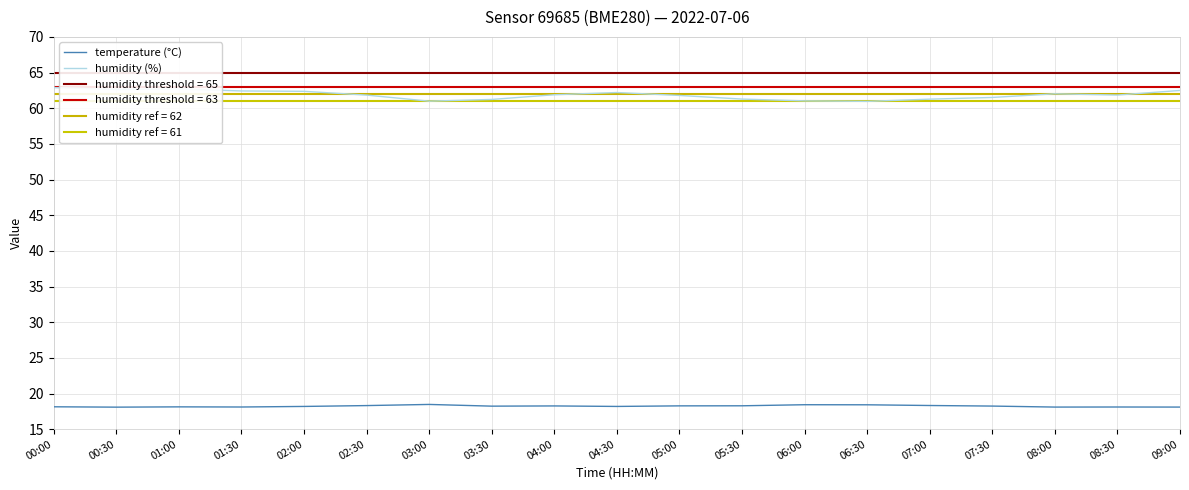

At which category does humidity (%) reach its first local peak?

01:00